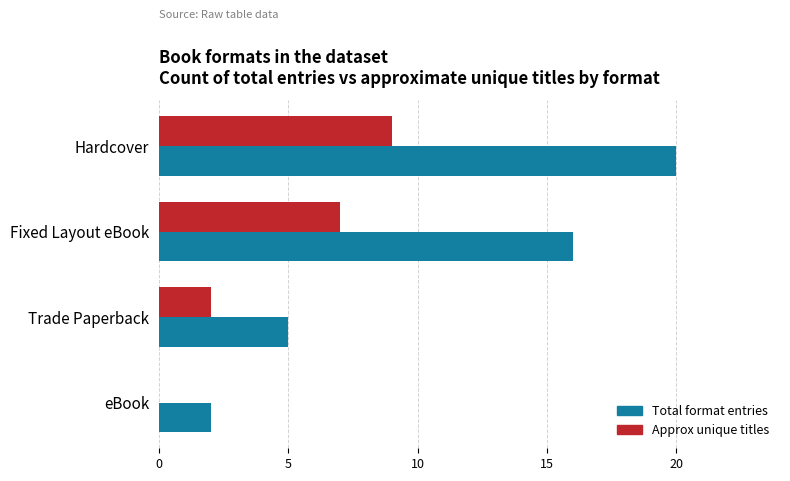

What are all the series names shown in the legend?

Total format entries, Approx unique titles